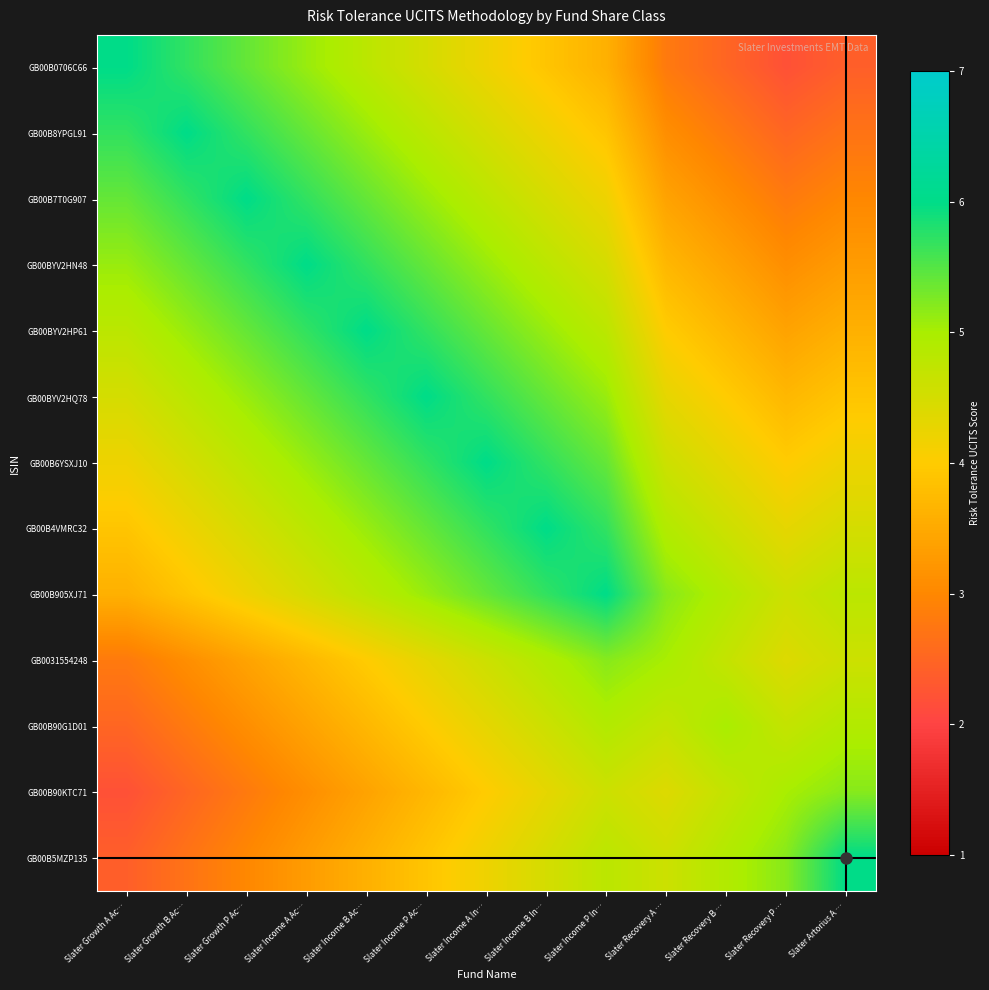

Which has a higher value, Slater Income P Ac… or Slater Income B Ac…?

Slater Income B Ac…